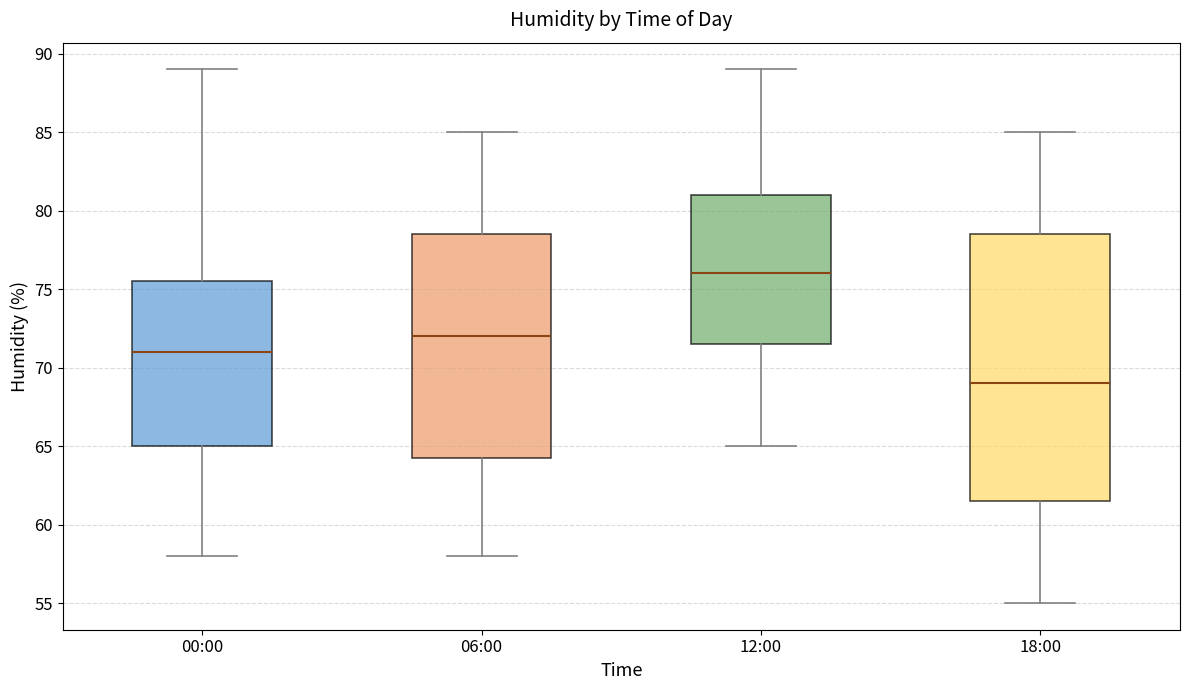

Which box's median line is the highest?

12:00